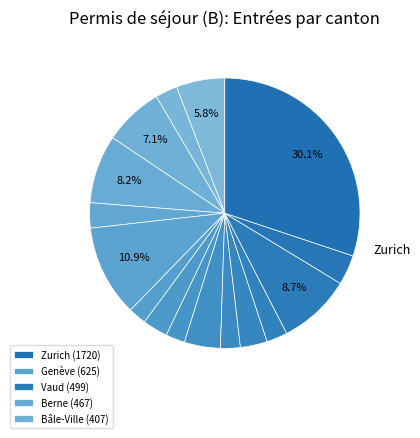

Rank the categories by value from highest to lowest.

Zurich, Genève, Vaud, Berne, Bâle-Ville, Argovie, Saint-Gall, Zoug, Tessin, Fribourg, Lucerne, Bâle-Campagne, Thurgovie, Soleure, Neuchâtel, Grisons